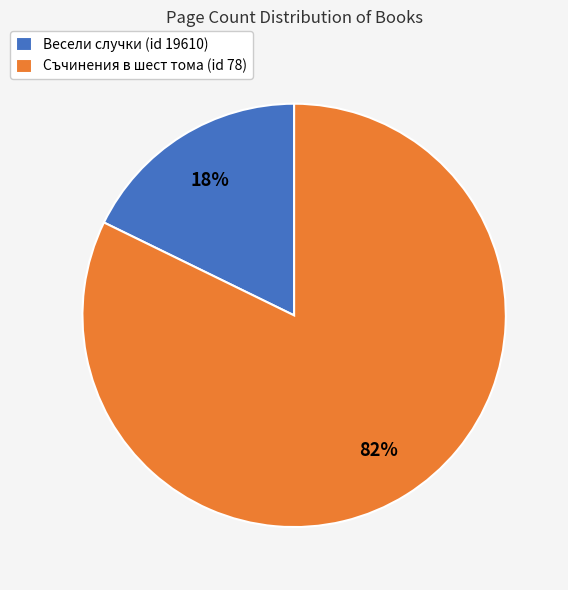

Is Съчинения в шест тома (id 78) the majority of the pie?

Yes